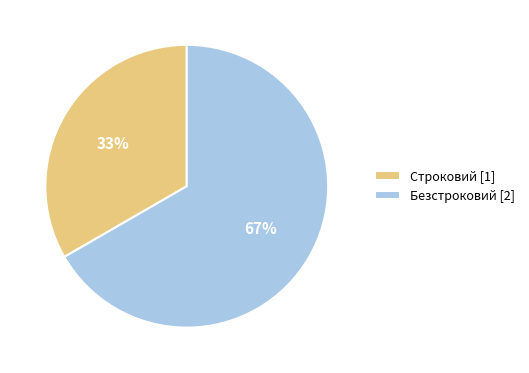

To the nearest percent, what is the average slice percentage?

50%